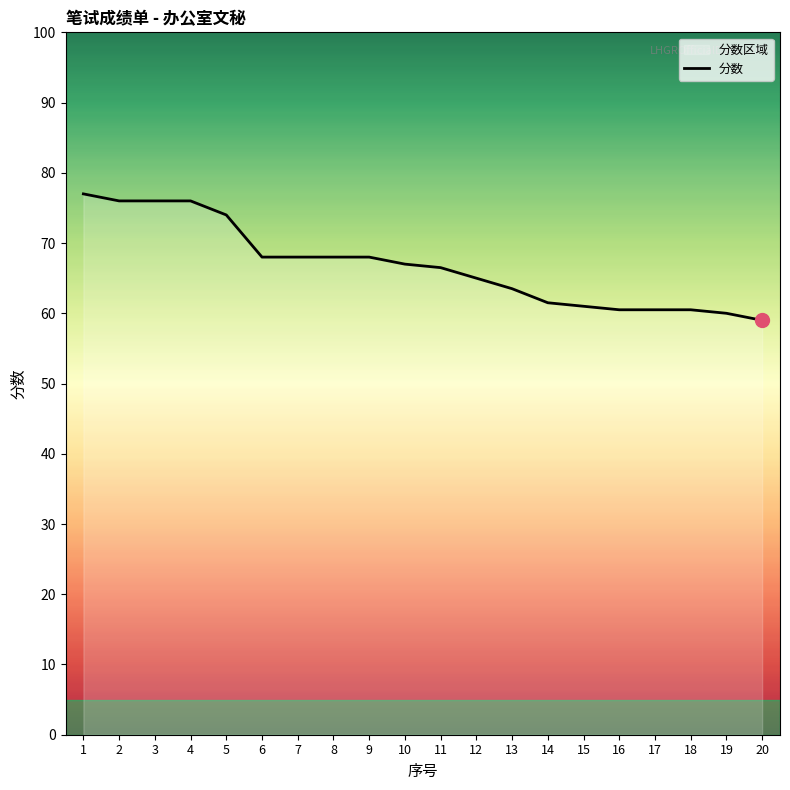

What is the difference between the maximum and second lowest values?

17.0